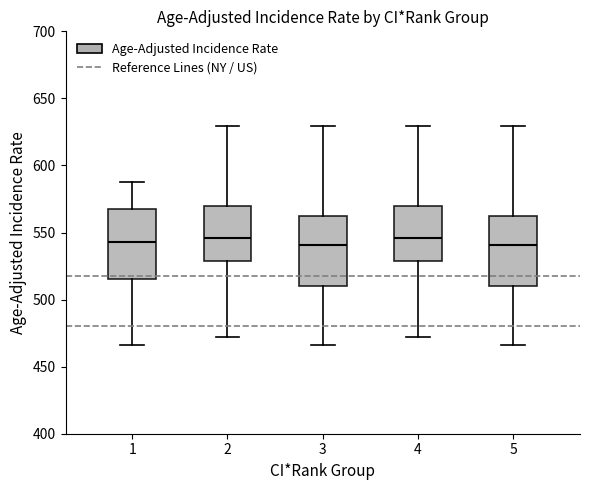

Reading left to right, read every box against the y-axis: the position of its median line, the range the box covers, and the ends of its whiskers. The values are not printed on the chart, so give them approximately, as read against the axis.

1: median 545, box 515 to 570, whiskers 465 to 585
2: median 545, box 530 to 570, whiskers 470 to 630
3: median 540, box 510 to 560, whiskers 465 to 630
4: median 545, box 530 to 570, whiskers 470 to 630
5: median 540, box 510 to 560, whiskers 465 to 630